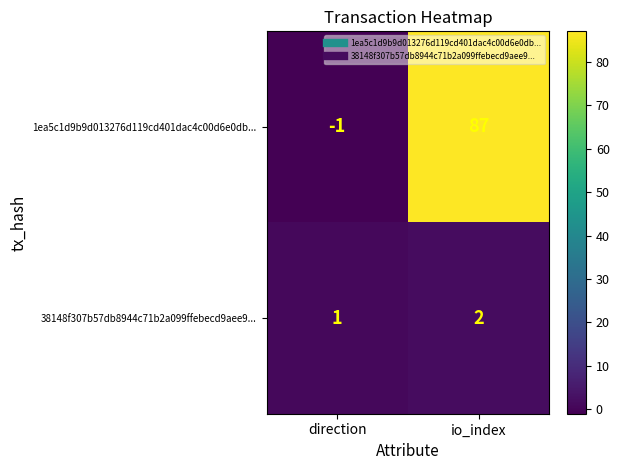

At how many categories does at least one series exceed 6?

1